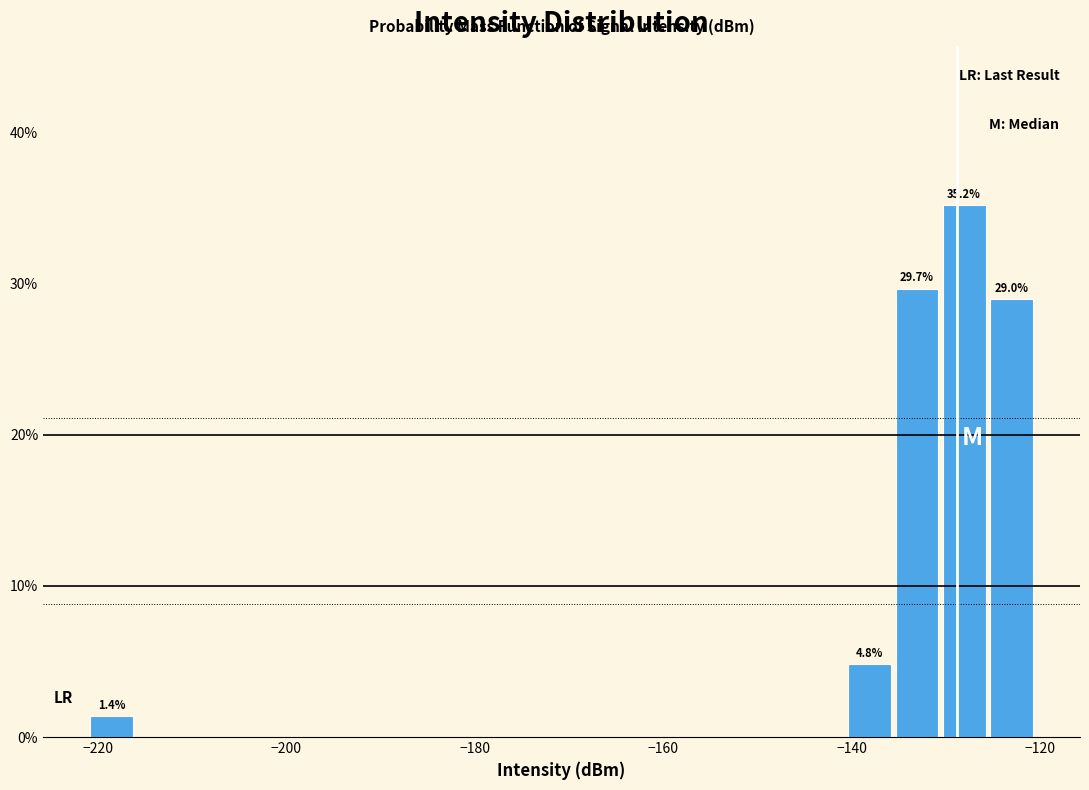

Around what value on the x-axis is the tallest bar? Give the approximate position of its centre, as read against the axis.

-128